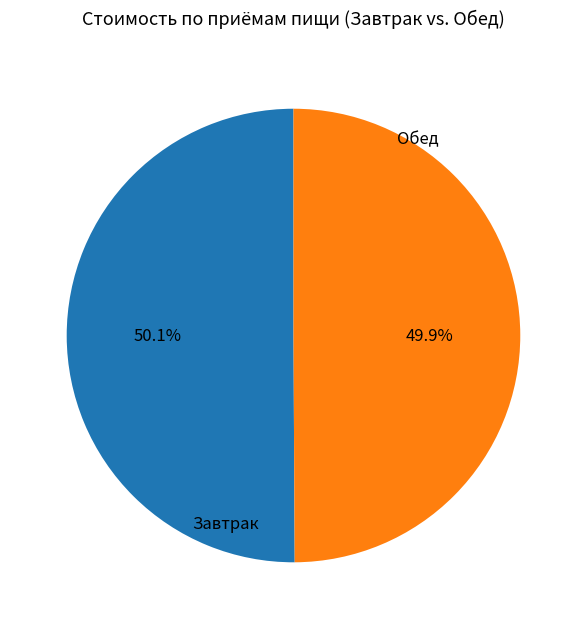

Is there any slice that represents more than half of the pie?

Yes